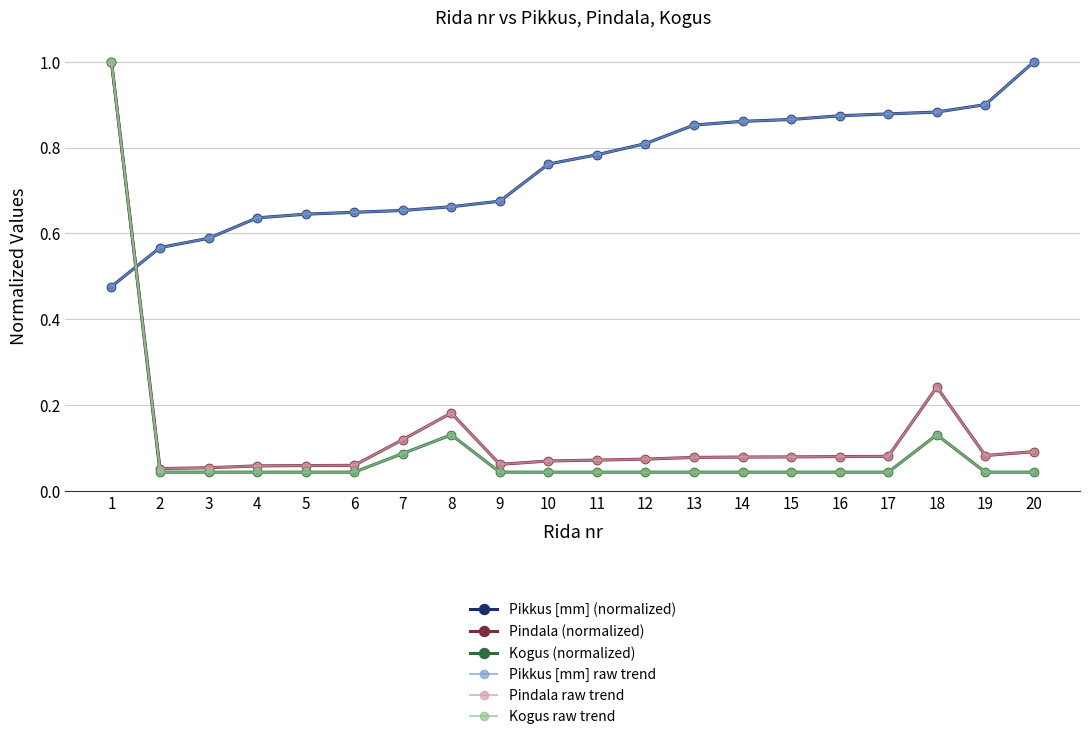

What is the value of the Pindala (normalized) point at the 4th from the left?

0.1